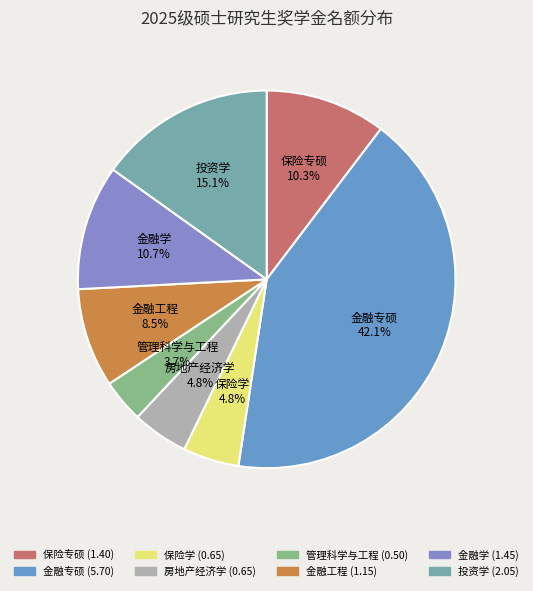

Is there any slice that represents more than half of the pie?

No